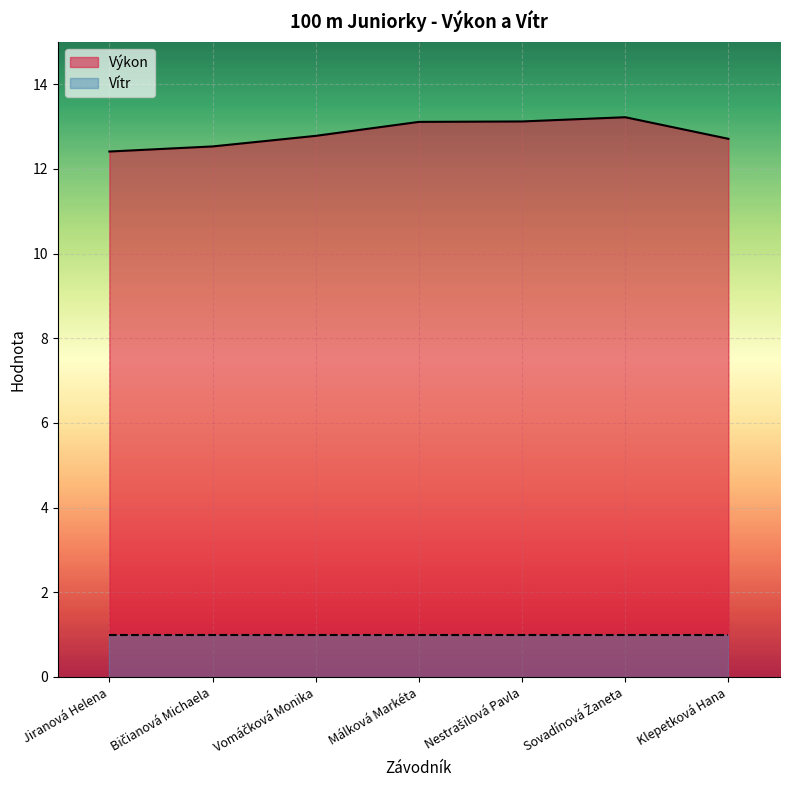

Reading left to right, extract all data points from this chart.

12.4	12.5	12.8	13.1	13.1	13.2	12.7